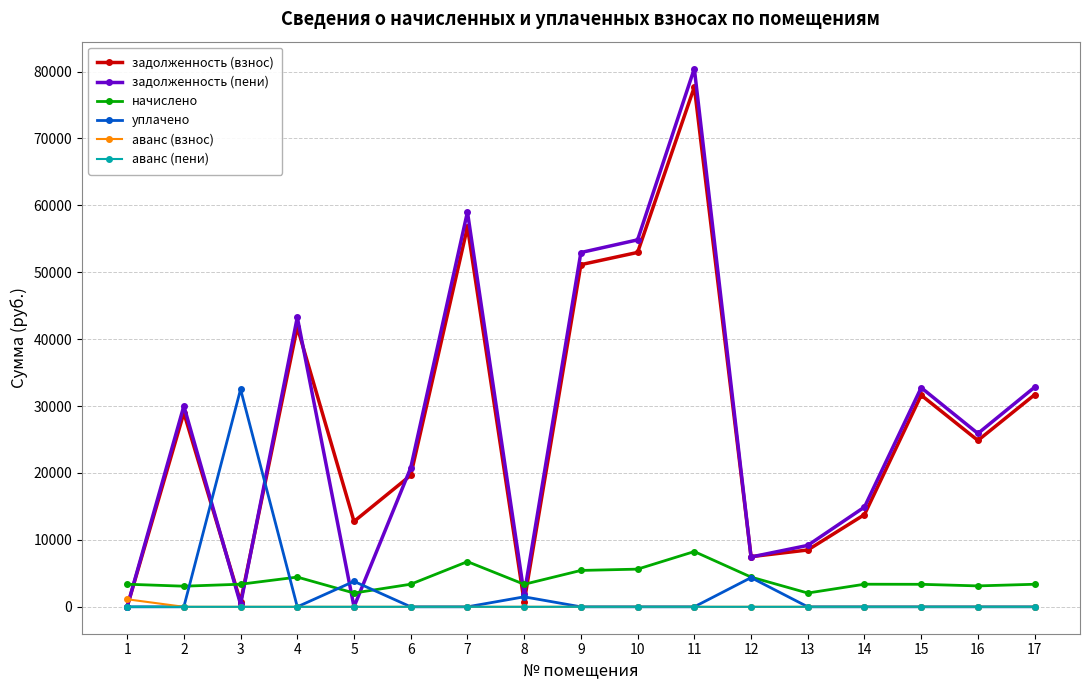

What is the highest value of the задолженность (взнос) series?

77684.0